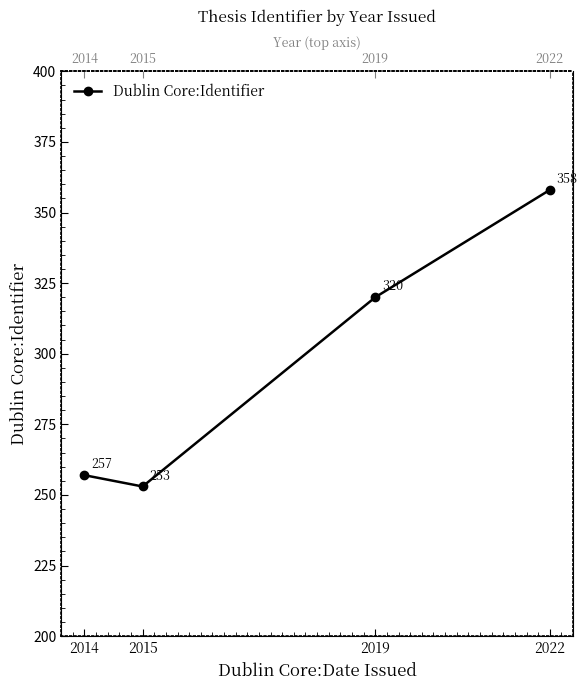

The chart shows a value of 358 at 2022. True or false?

True